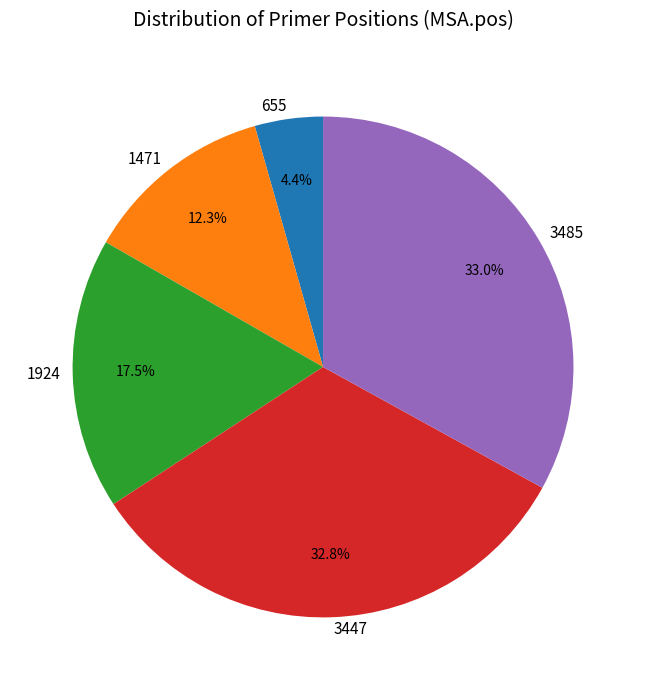

Which slice is the smallest?

655